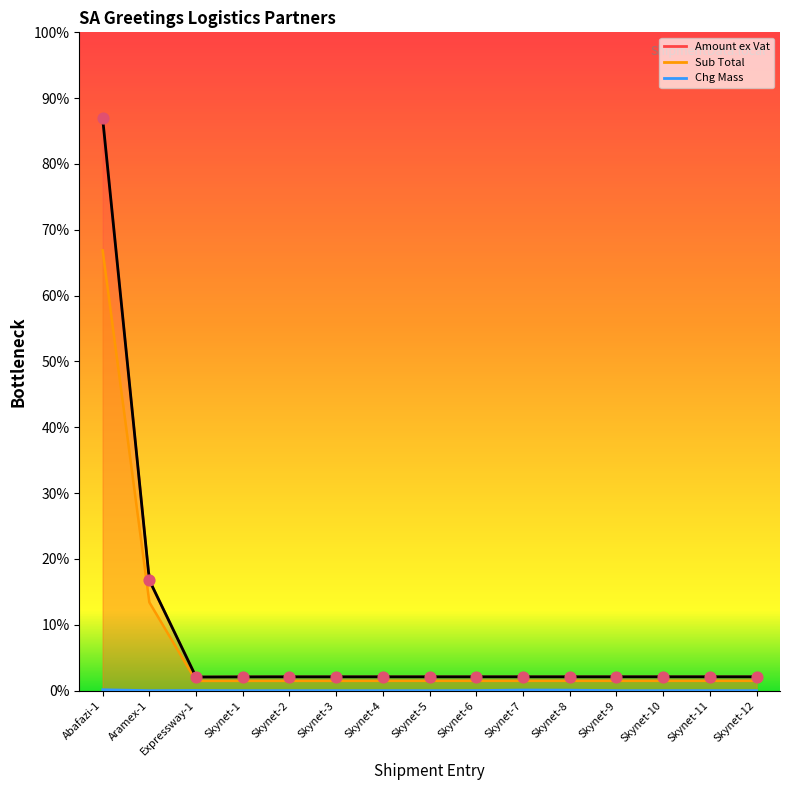

At which category is the sum across all series the highest?

Abafazi-1